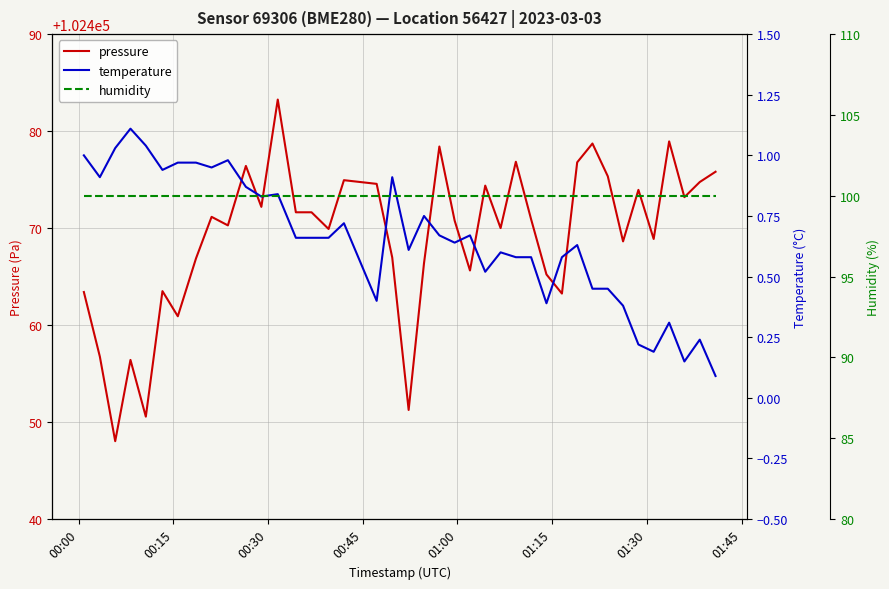

True or false: temperature and pressure intersect in this chart.

False